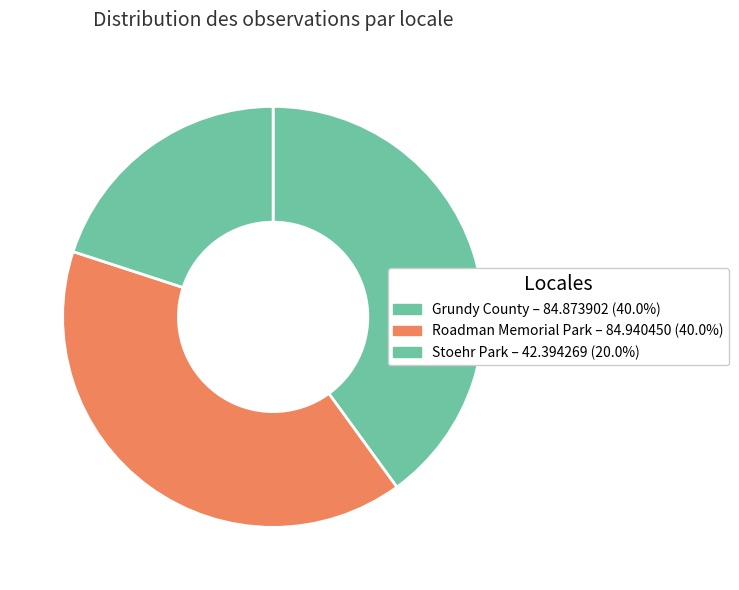

Count the number of slices in the pie.

3